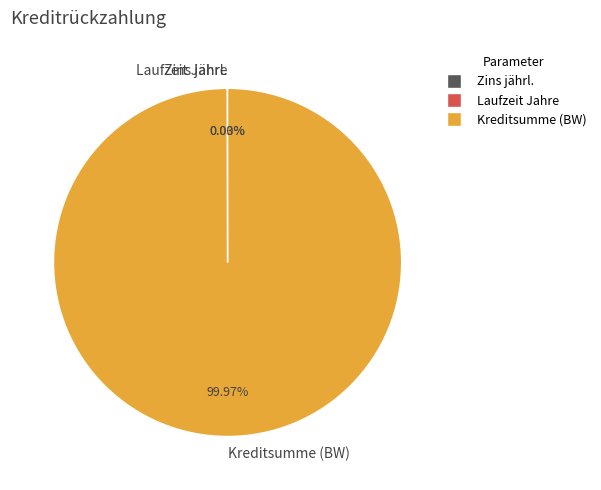

What is the largest slice in the pie chart?

Kreditsumme (BW)